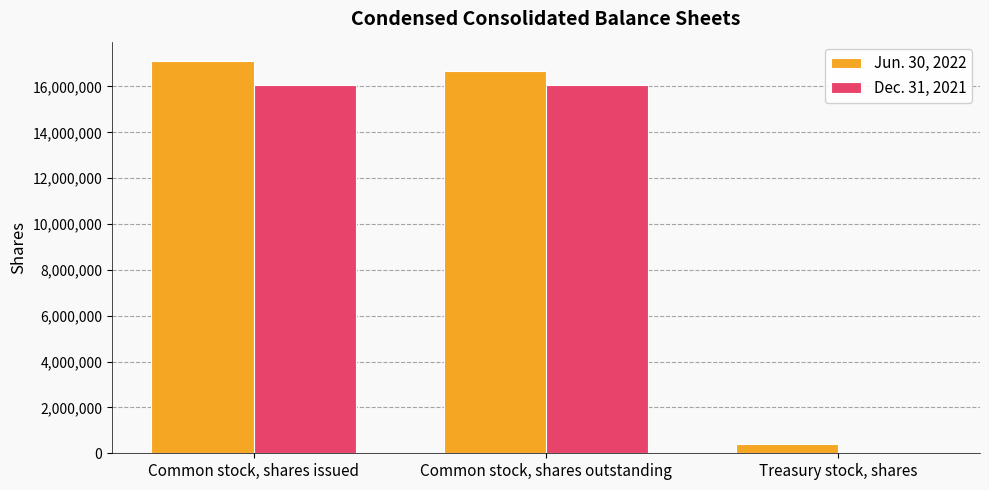

Is it true that Jun. 30, 2022 equals 17100492 at Common stock, shares issued?

True